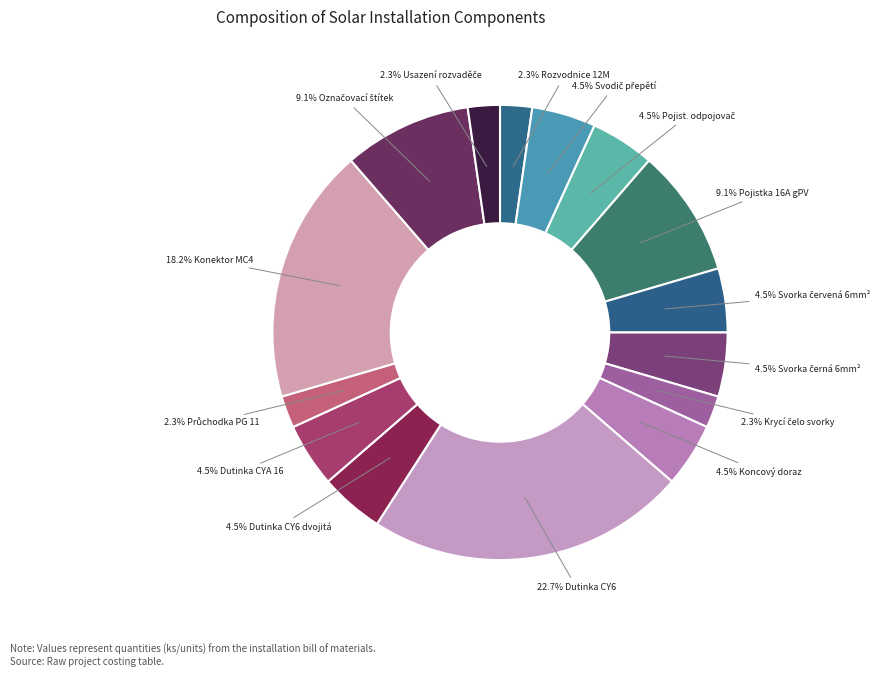

Rank the categories by value from lowest to highest.

Celoplastová rozvodnice 12M, Krycí koncové čelo svorky 6mm2, Průchodka PG 11, Usazení rozvaděče, Svodič přepětí DG SE DC 900, Pojistkoý odpojovač E92/32 PV, Svorka řadová červená 6mm2, Svorka řadová černá 6mm2, Koncový doraz řadové svorky, Dutinka vodiče CY6 dvojitá, Dutinka vodiče CYA 16, Pojistka 10x38 16A gPV, Označovací štítek do rozvaděče, Konektor MC4 pro instalaci na desku, Dutinka vodiče CY6